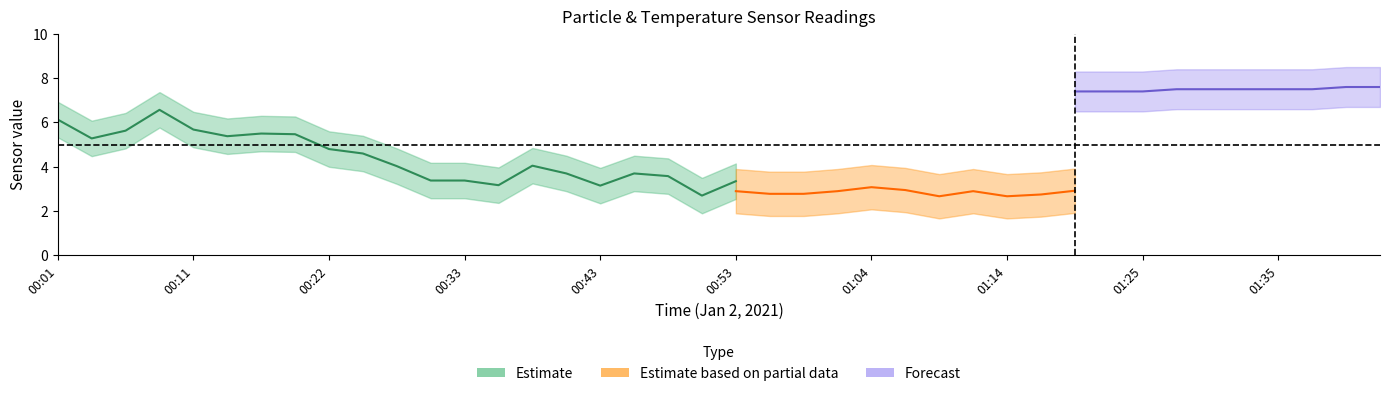

How many distinct data groups are displayed?

3